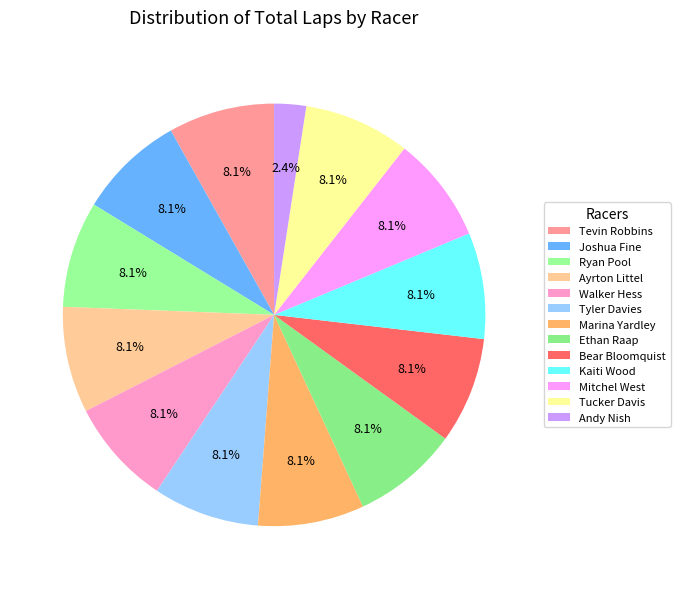

How many segments does this pie chart have?

13